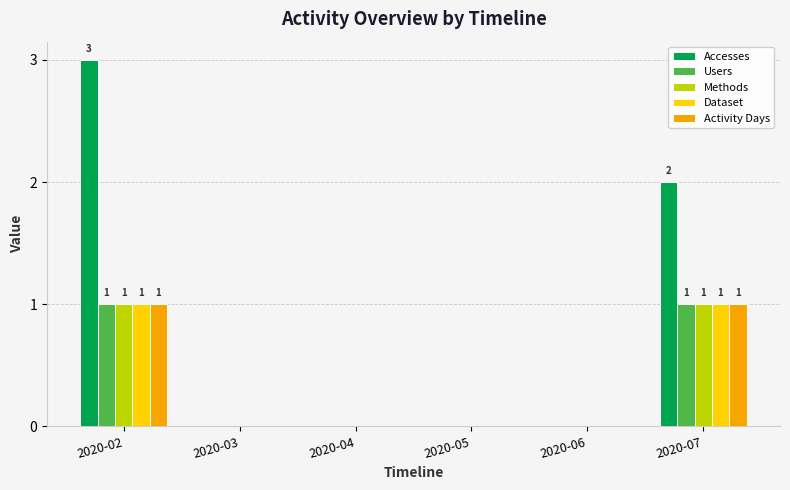

Reading left to right, extract all data points from this chart.

Accesses: 3	0	0	0	0	2
Users: 1	0	0	0	0	1
Methods: 1	0	0	0	0	1
Dataset: 1	0	0	0	0	1
Activity Days: 1	0	0	0	0	1